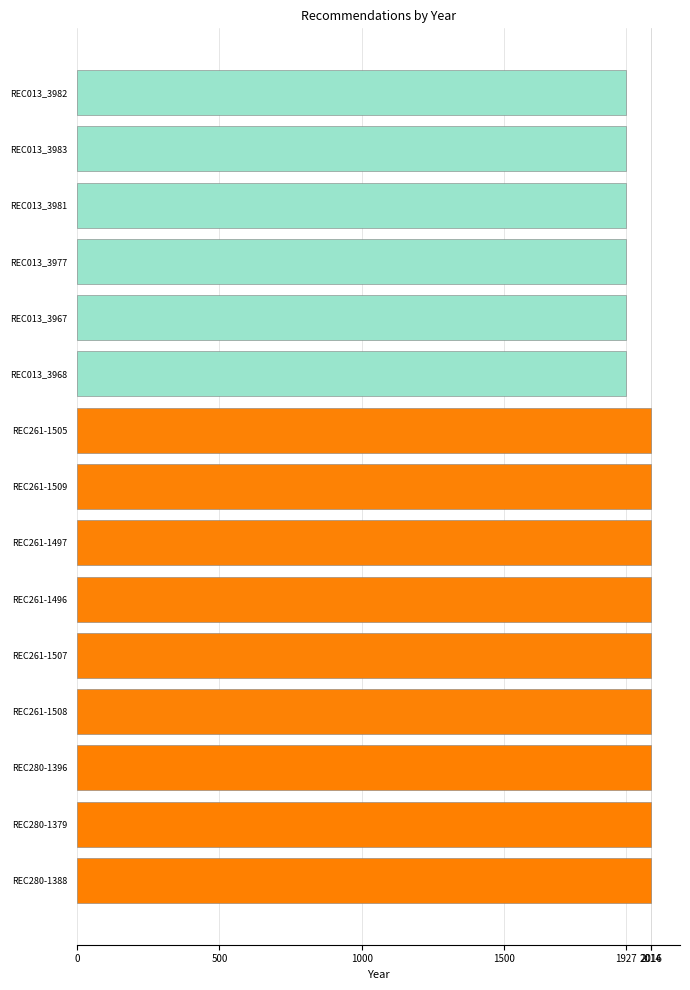

The value at REC261-1505 is 1171. True or false?

False